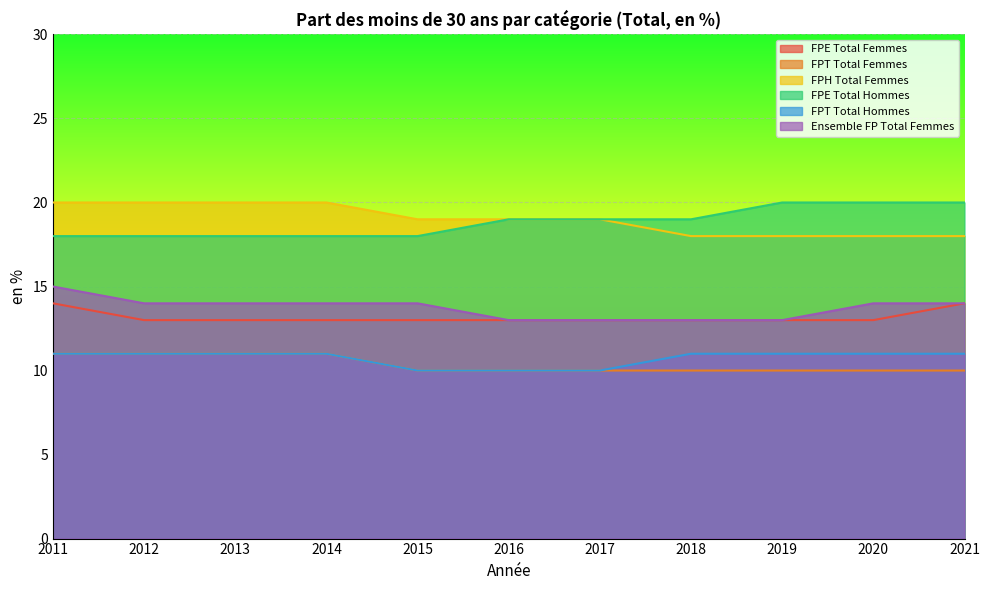

True or false: FPE Total Hommes and FPH Total Femmes cross at least once.

False